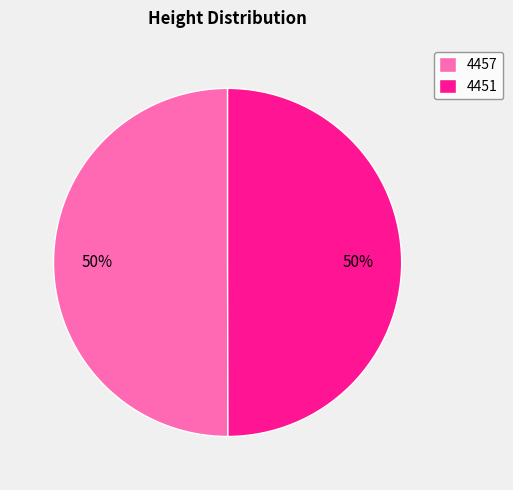

Approximately how many times larger is the value at 4457 compared to 4451?

1.0